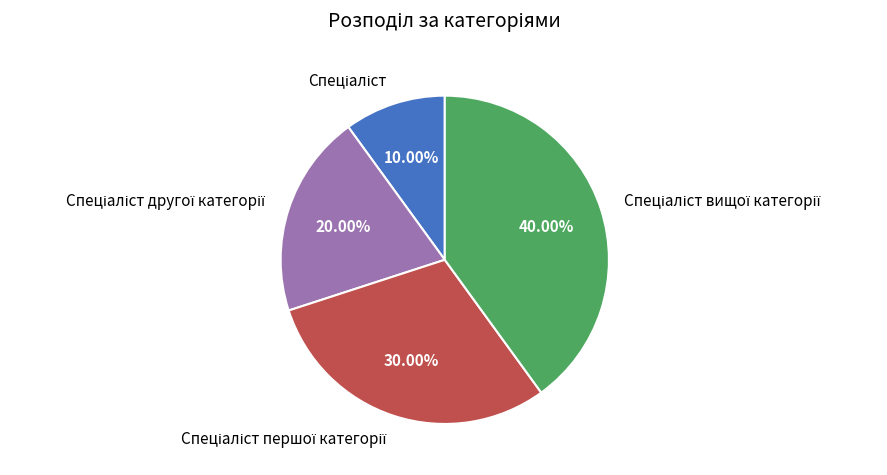

Does any single category account for the majority?

No